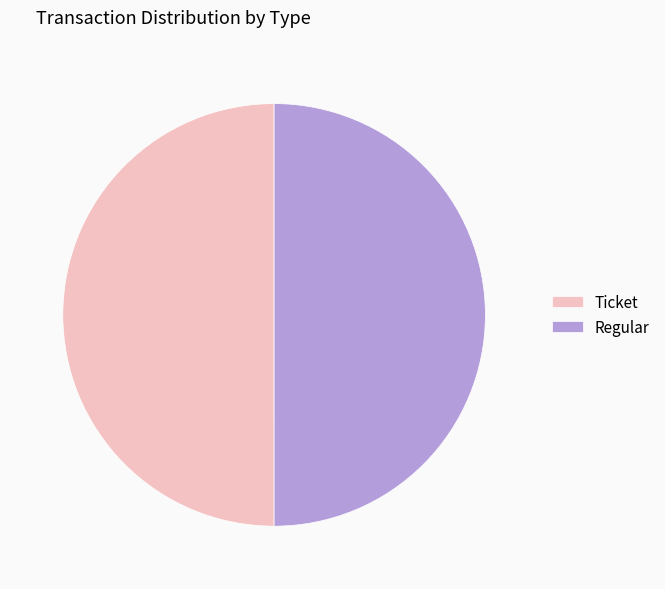

The Regular slice represents 64% of the pie. True or false?

False